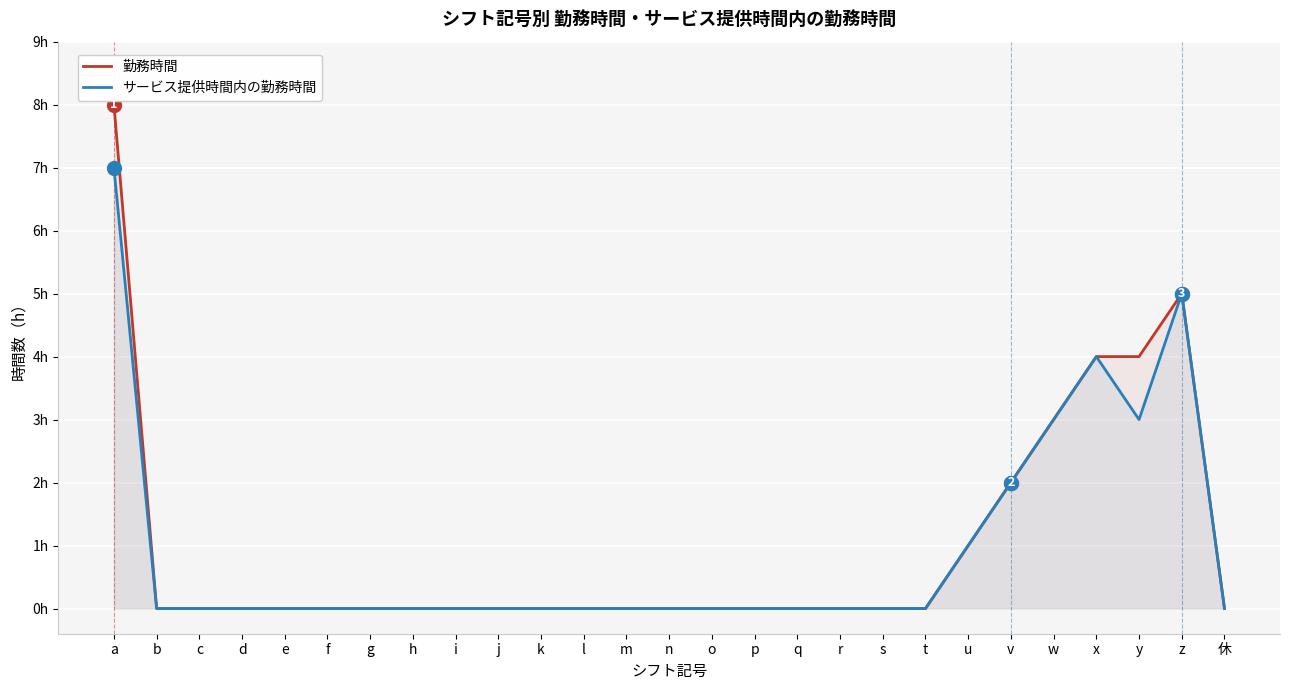

True or false: 勤務時間 and サービス提供時間内の勤務時間 intersect in this chart.

False